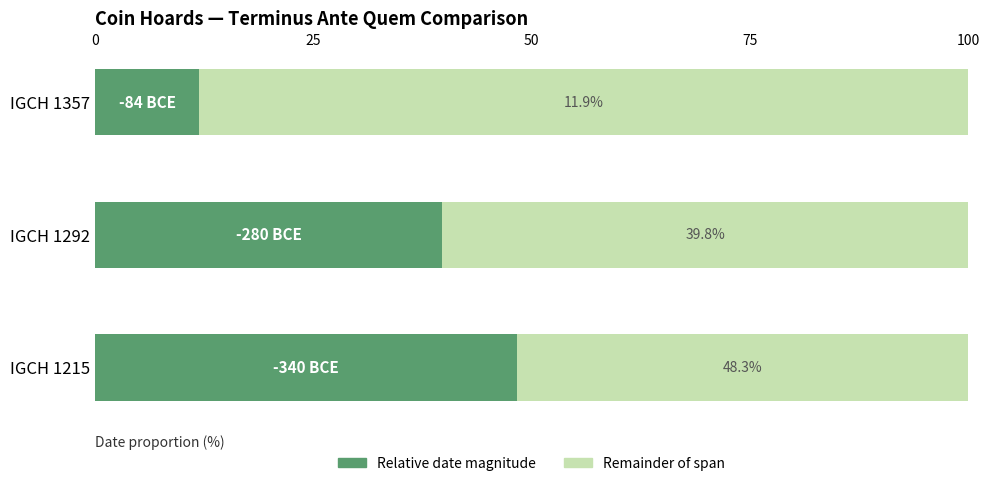

At which label does Relative date magnitude reach its peak?

IGCH 1215